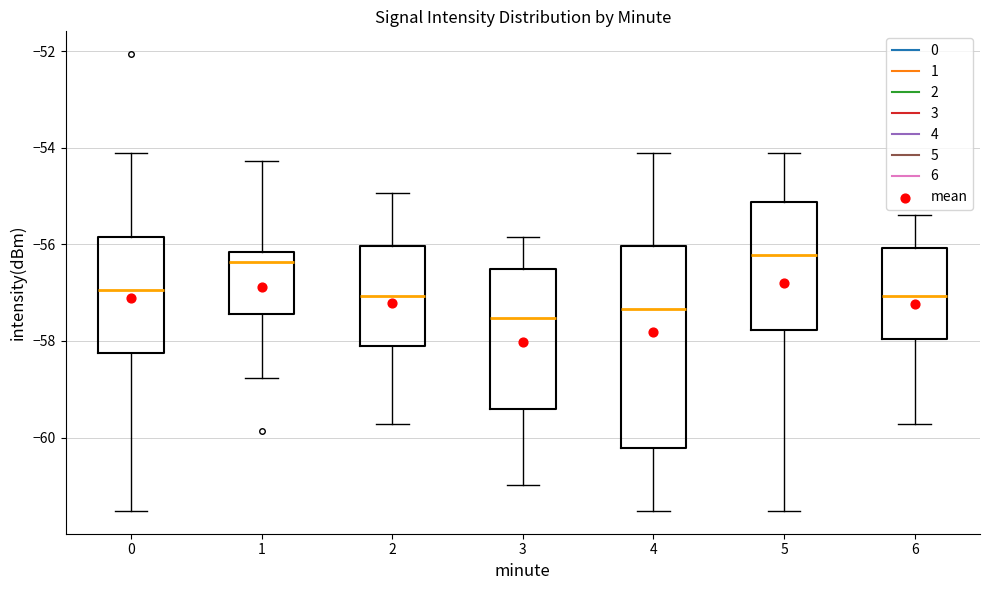

Reading left to right, transcribe this box plot: for each box, give where its median line is, the range the box spans, and where its two whiskers end, as read against the y-axis. The values are not printed on the chart, so give them approximately, as read against the axis.

0: median -57.0, box -58.2 to -55.8, whiskers -61.6 to -54.2
1: median -56.4, box -57.4 to -56.2, whiskers -58.8 to -54.2
2: median -57.0, box -58.0 to -56.0, whiskers -59.8 to -55.0
3: median -57.6, box -59.4 to -56.4, whiskers -61.0 to -55.8
4: median -57.4, box -60.2 to -56.0, whiskers -61.6 to -54.2
5: median -56.2, box -57.8 to -55.2, whiskers -61.6 to -54.2
6: median -57.0, box -58.0 to -56.0, whiskers -59.8 to -55.4